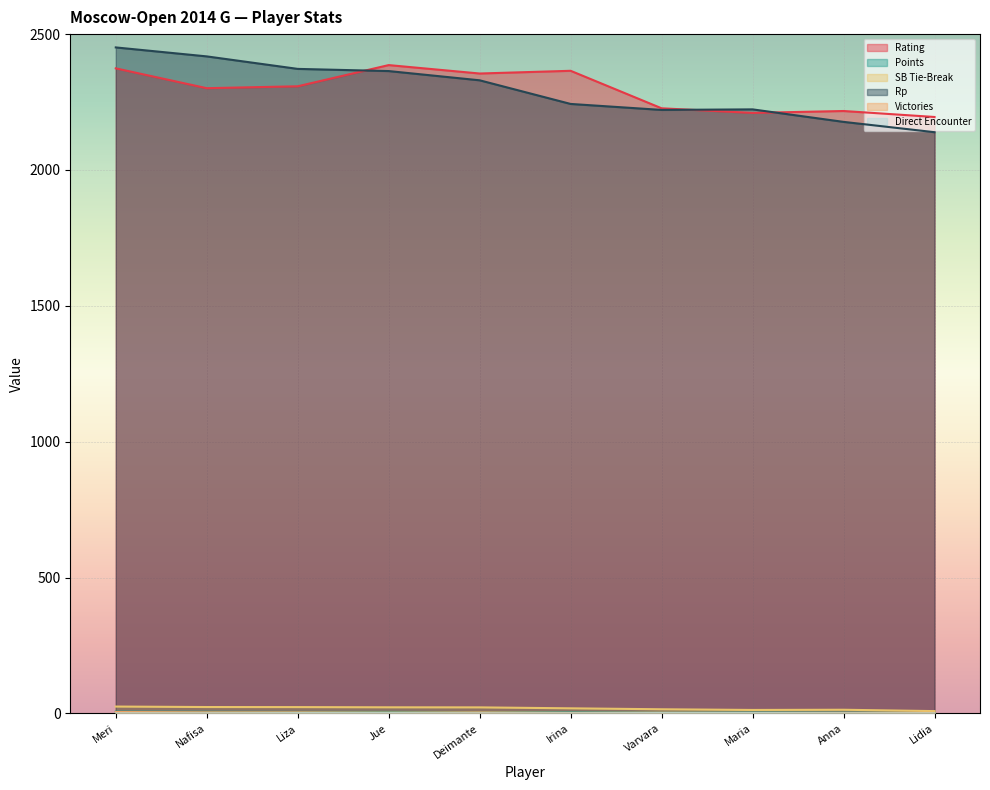

True or false: Rating and Points intersect in this chart.

False